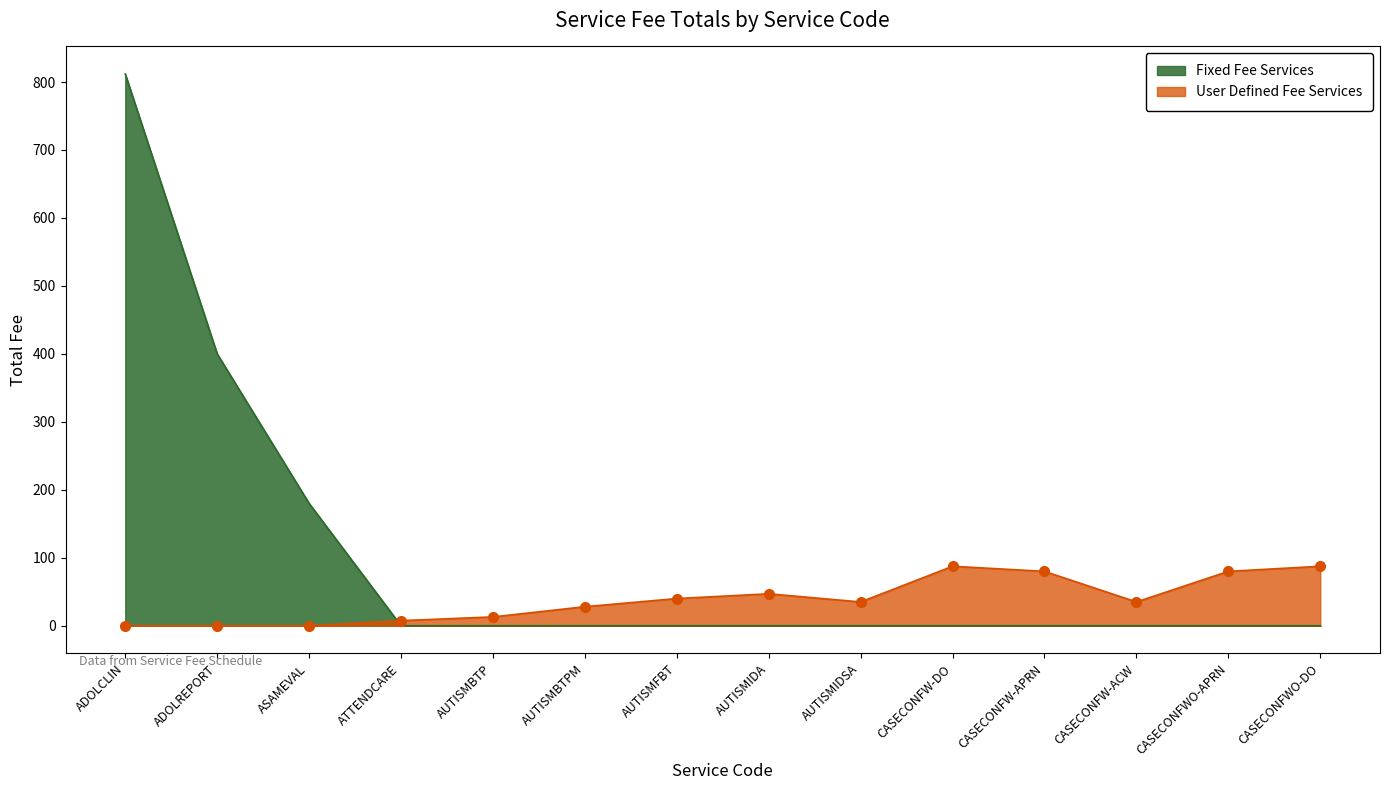

The value of Fixed at CASECONFWO-APRN is -422.6. True or false?

False